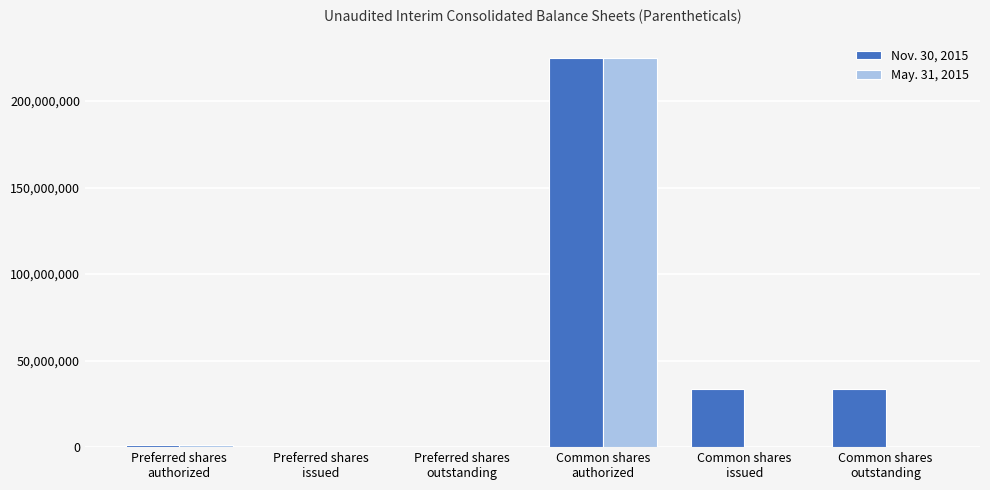

What is the sum of the Nov. 30, 2015 values at Preferred shares
authorized and Common shares
authorized?

226000000